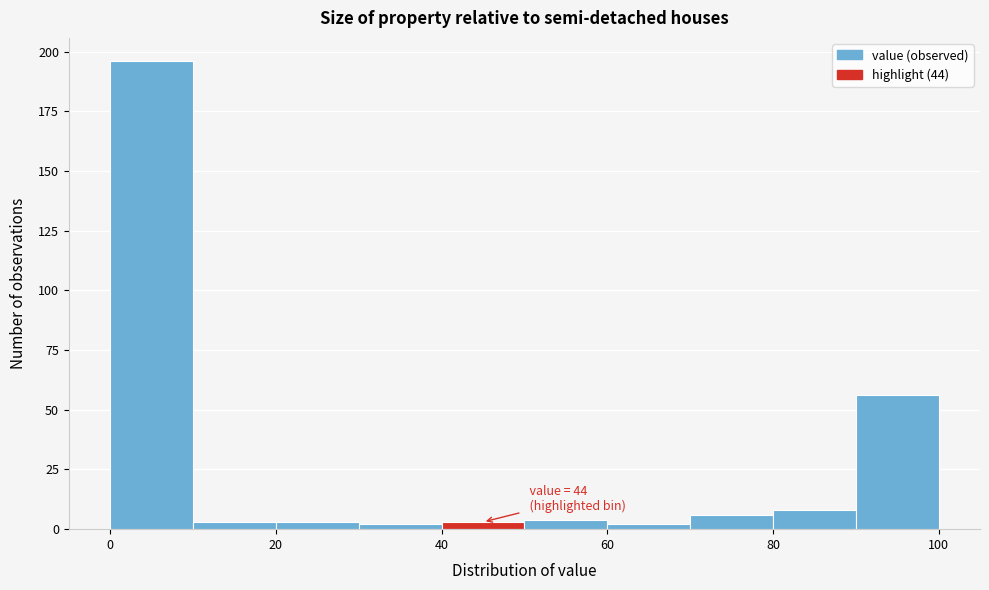

Over which range of the x-axis is the bar tallest?

0 to 10